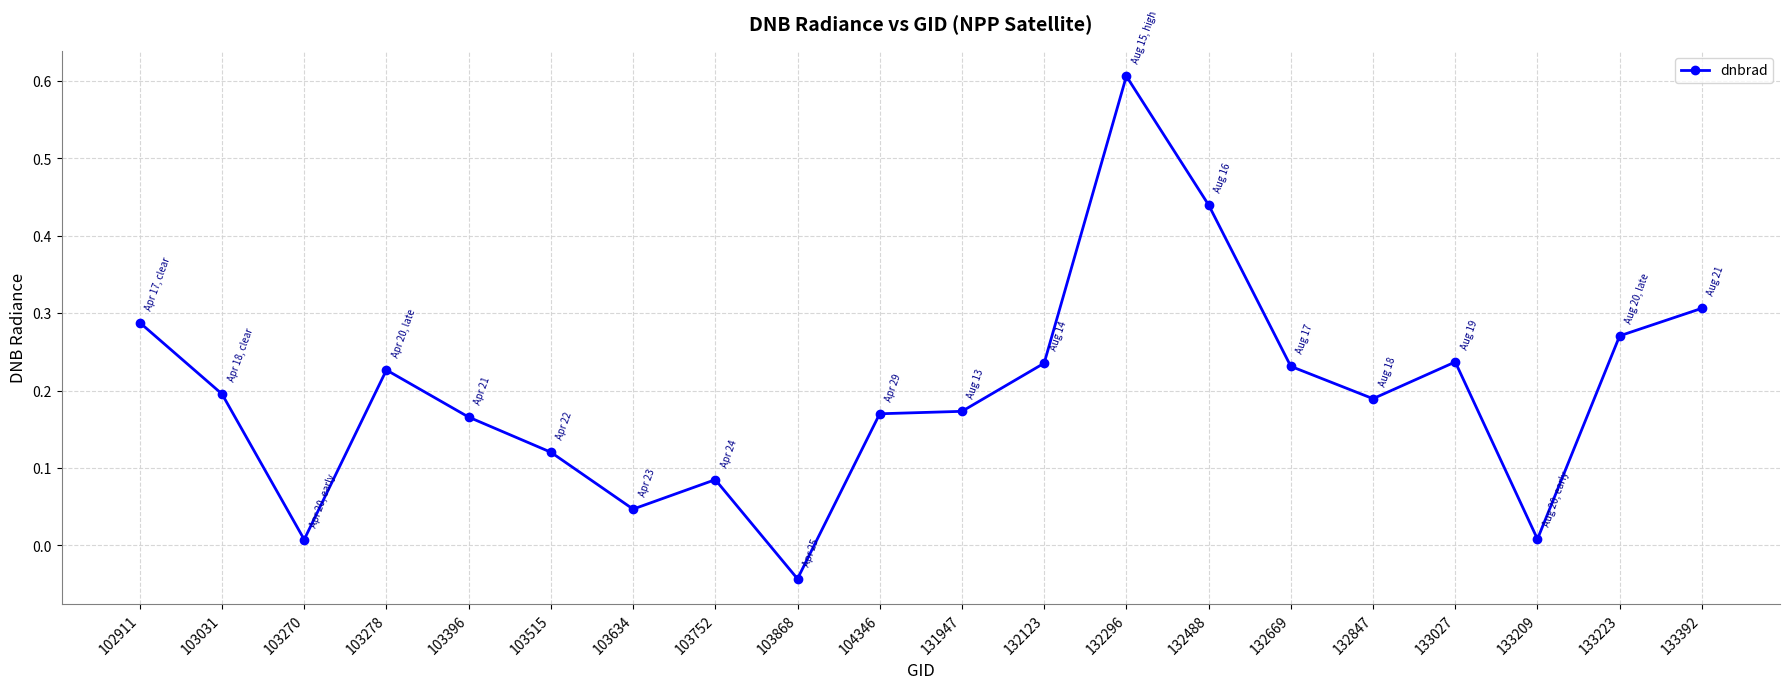

At which category does the chart reach its peak across all series?

132296